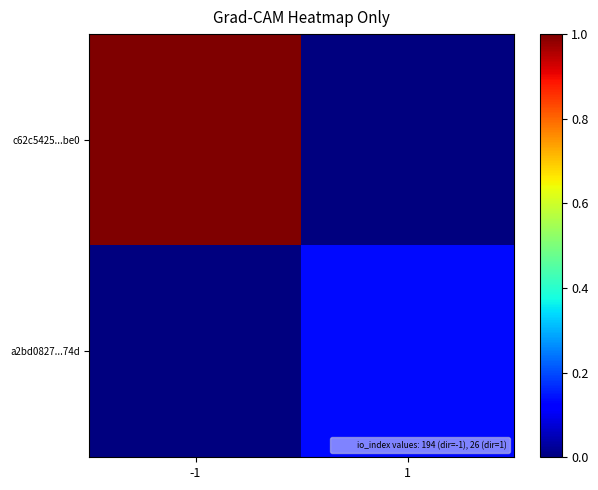

What is the total value across all series at -1?

1.0